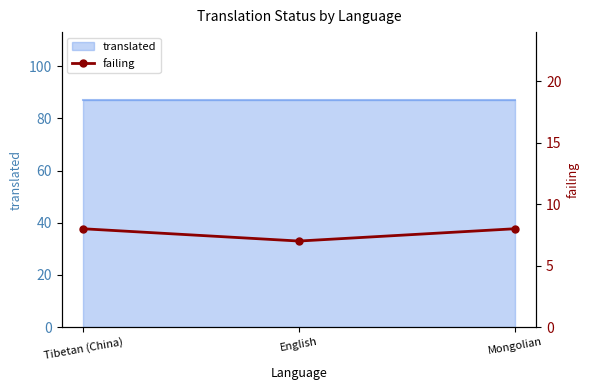

How many values are between 7 and 8?

3